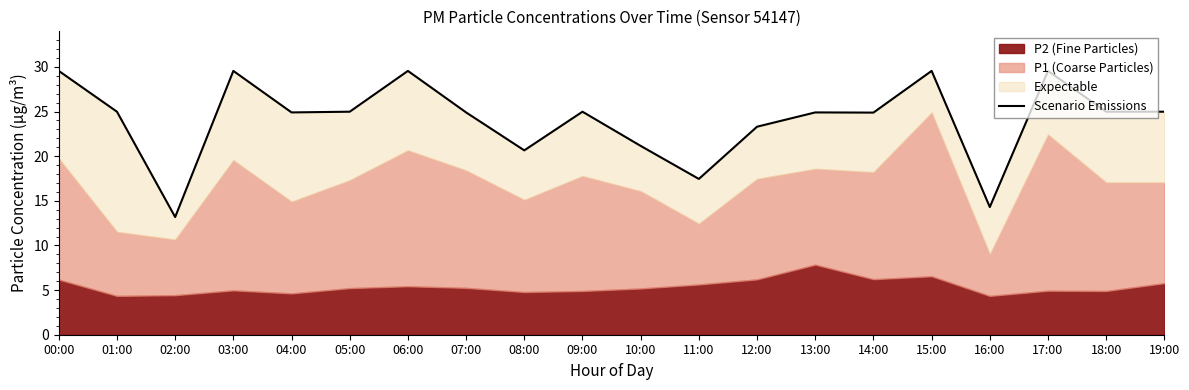

How many values exceed 24?

14